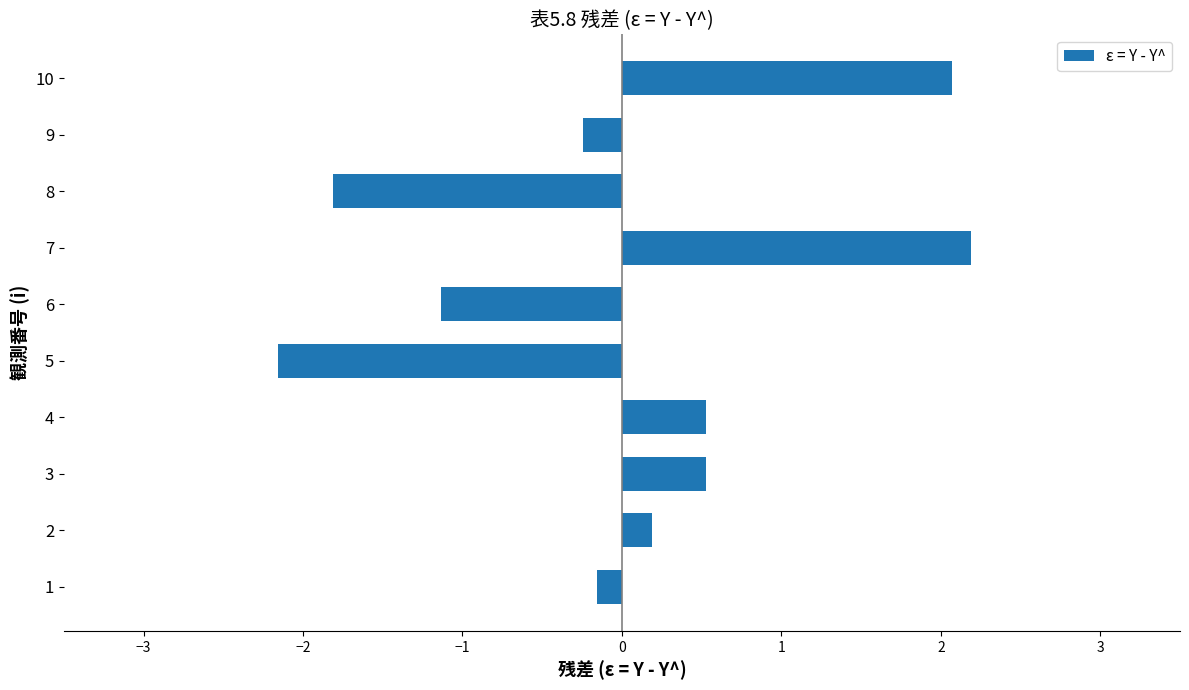

How many values are above zero?

5